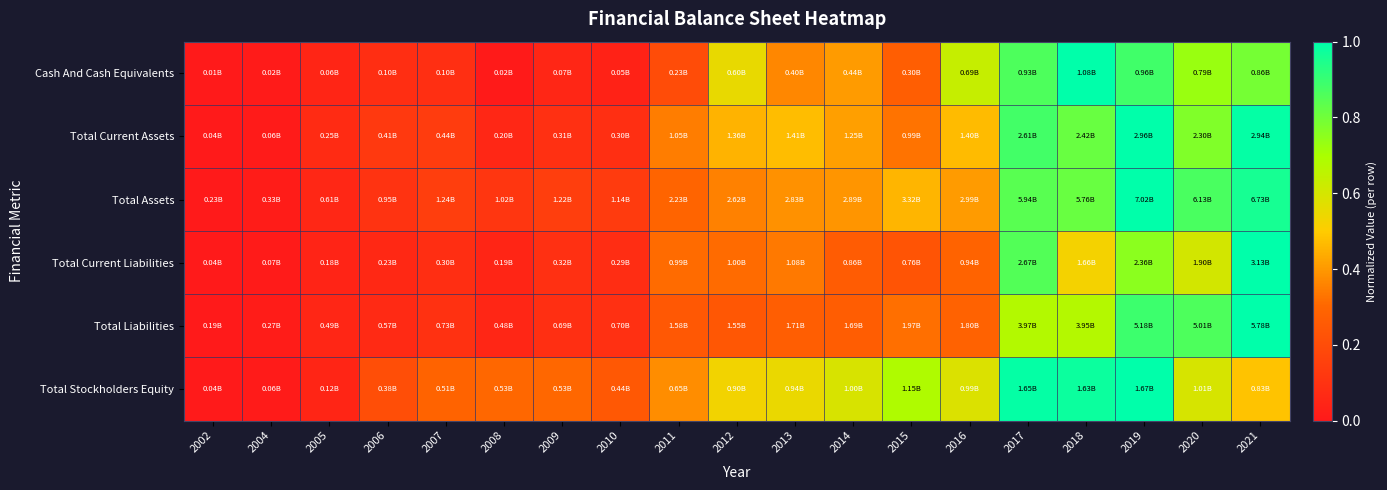

Reading left to right, list all the values displayed in this chart.

Cash And Cash Equivalents: 2002=0.0	2004=0.0	2005=0.0	2006=0.1	2007=0.1	2008=0.0	2009=0.1	2010=0.0	2011=0.2	2012=0.6	2013=0.4	2014=0.4	2015=0.3	2016=0.6	2017=0.9	2018=1.0	2019=0.9	2020=0.7	2021=0.8
Total Current Assets: 2002=0.0	2004=0.0	2005=0.1	2006=0.1	2007=0.1	2008=0.1	2009=0.1	2010=0.1	2011=0.3	2012=0.5	2013=0.5	2014=0.4	2015=0.3	2016=0.5	2017=0.9	2018=0.8	2019=1.0	2020=0.8	2021=1.0
Total Assets: 2002=0.0	2004=0.0	2005=0.1	2006=0.1	2007=0.1	2008=0.1	2009=0.1	2010=0.1	2011=0.3	2012=0.4	2013=0.4	2014=0.4	2015=0.5	2016=0.4	2017=0.8	2018=0.8	2019=1.0	2020=0.9	2021=1.0
Total Current Liabilities: 2002=0.0	2004=0.0	2005=0.0	2006=0.1	2007=0.1	2008=0.0	2009=0.1	2010=0.1	2011=0.3	2012=0.3	2013=0.3	2014=0.3	2015=0.2	2016=0.3	2017=0.9	2018=0.5	2019=0.8	2020=0.6	2021=1.0
Total Liabilities: 2002=0.0	2004=0.0	2005=0.1	2006=0.1	2007=0.1	2008=0.1	2009=0.1	2010=0.1	2011=0.2	2012=0.2	2013=0.3	2014=0.3	2015=0.3	2016=0.3	2017=0.7	2018=0.7	2019=0.9	2020=0.9	2021=1.0
Total Stockholders Equity: 2002=0.0	2004=0.0	2005=0.0	2006=0.2	2007=0.3	2008=0.3	2009=0.3	2010=0.2	2011=0.4	2012=0.5	2013=0.5	2014=0.6	2015=0.7	2016=0.6	2017=1.0	2018=1.0	2019=1.0	2020=0.6	2021=0.5